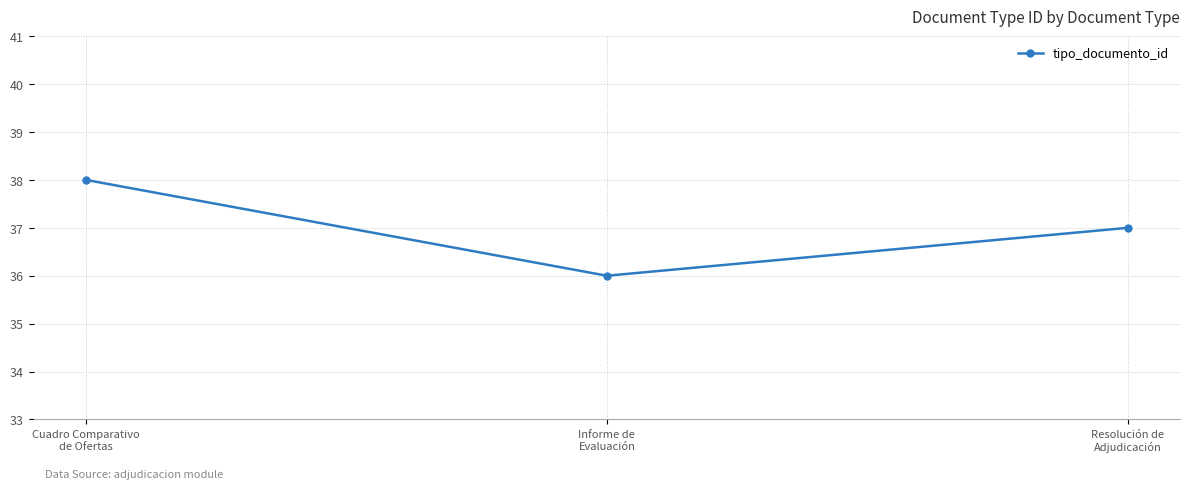

What is the smallest value displayed?

36